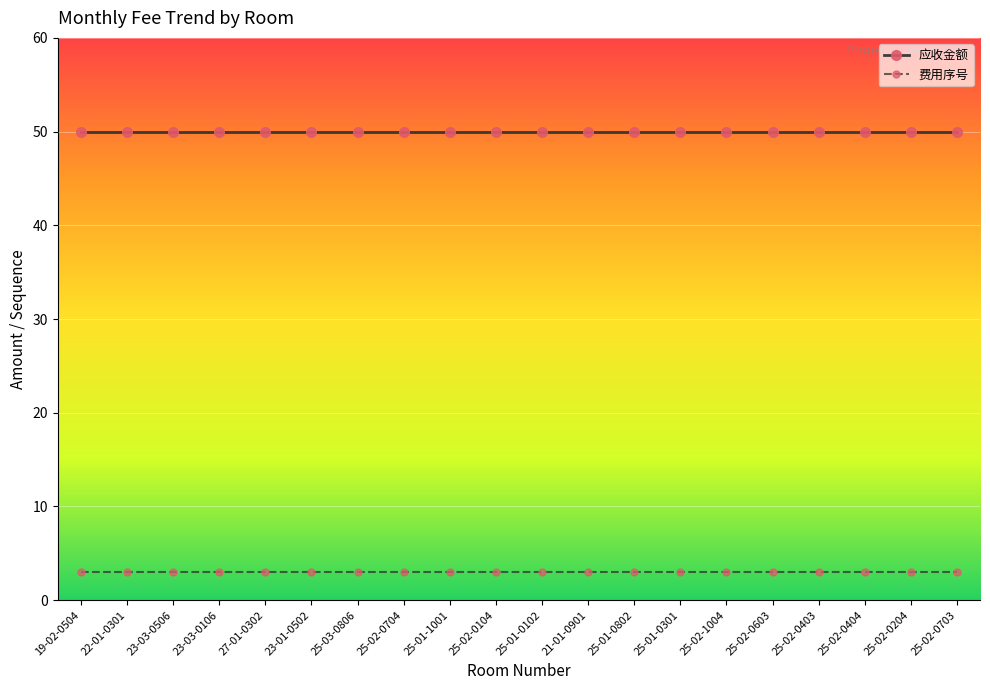

At how many categories does at least one series exceed 36?

20